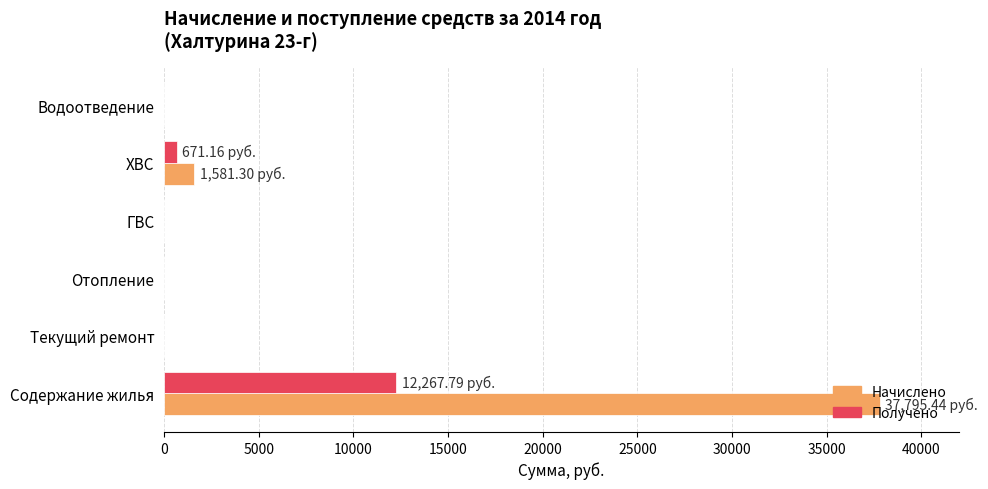

Which series has the largest total across all categories?

Начислено